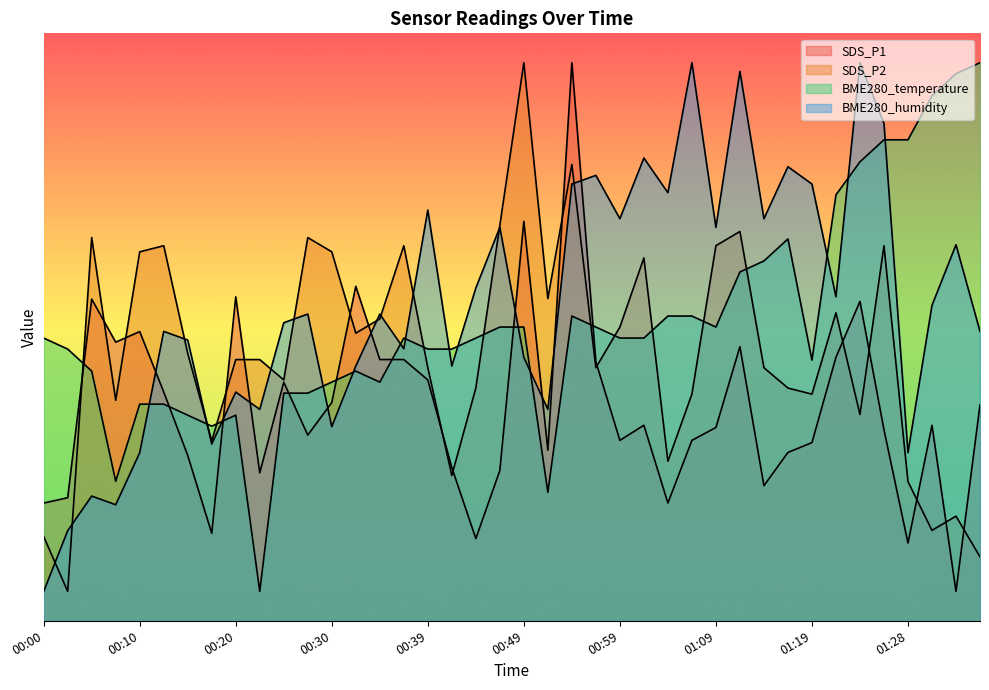

Reading left to right, what are all the values shown in this chart?

SDS_P1: 00:00=4.0	00:02=4.2	00:05=11.0	00:08=9.5	00:10=9.8	00:12=7.8	00:15=5.6	00:17=3.0	00:20=11.0	00:22=5.0	00:25=8.1	00:27=6.3	00:30=7.4	00:32=11.4	00:34=8.9	00:37=8.9	00:39=8.2	00:42=5.2	00:44=2.8	00:47=5.1	00:49=13.6	00:52=5.8	00:54=19.0	00:57=8.8	00:59=6.1	01:01=6.7	01:04=4.0	01:06=6.1	01:09=6.6	01:11=9.3	01:14=4.6	01:16=5.7	01:19=6.1	01:21=9.0	01:23=10.9	01:26=6.5	01:28=2.6	01:31=6.7	01:33=1.0	01:36=7.4
SDS_P2: 00:00=2.9	00:02=1.0	00:05=13.0	00:08=7.5	00:10=12.6	00:12=12.8	00:15=9.1	00:17=6.1	00:20=8.9	00:22=8.9	00:25=8.2	00:27=13.0	00:30=12.6	00:32=9.8	00:34=10.3	00:37=12.8	00:39=8.6	00:42=4.9	00:44=7.9	00:47=13.5	00:49=19.0	00:52=11.0	00:54=15.5	00:57=8.6	00:59=10.0	01:01=12.4	01:04=5.4	01:06=7.7	01:09=12.8	01:11=13.3	01:14=8.6	01:16=7.9	01:19=7.7	01:21=10.5	01:23=7.0	01:26=12.8	01:28=4.7	01:31=3.1	01:33=3.6	01:36=2.2
BME280_temperature: 00:00=9.6	00:02=9.2	00:05=8.5	00:08=4.7	00:10=7.4	00:12=7.4	00:15=7.0	00:17=6.6	00:20=7.0	00:22=1.0	00:25=7.7	00:27=7.7	00:30=8.1	00:32=8.5	00:34=8.1	00:37=9.6	00:39=9.2	00:42=9.2	00:44=9.6	00:47=10.0	00:49=10.0	00:52=4.4	00:54=10.4	00:57=10.0	00:59=9.6	01:01=9.6	01:04=10.4	01:06=10.4	01:09=10.0	01:11=11.9	01:14=12.3	01:16=13.0	01:19=8.9	01:21=14.5	01:23=15.6	01:26=16.4	01:28=16.4	01:31=17.9	01:33=18.6	01:36=19.0
BME280_humidity: 00:00=1.0	00:02=3.1	00:05=4.2	00:08=4.0	00:10=5.7	00:12=9.9	00:15=9.6	00:17=6.0	00:20=7.8	00:22=7.2	00:25=10.1	00:27=10.4	00:30=6.6	00:32=8.7	00:34=10.4	00:37=9.3	00:39=14.0	00:42=8.7	00:44=11.3	00:47=13.4	00:49=9.0	00:52=7.2	00:54=14.9	00:57=15.2	00:59=13.7	01:01=15.8	01:04=14.6	01:06=19.0	01:09=13.4	01:11=18.7	01:14=13.7	01:16=15.5	01:19=14.9	01:21=11.0	01:23=19.0	01:26=16.9	01:28=5.7	01:31=10.7	01:33=12.8	01:36=9.9